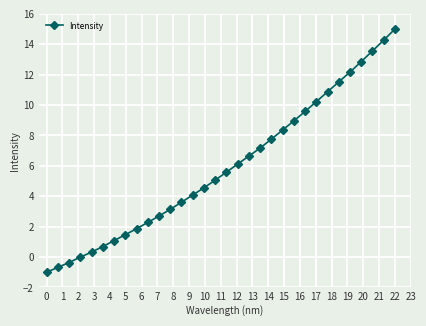

What is the sum of all values?

189.4